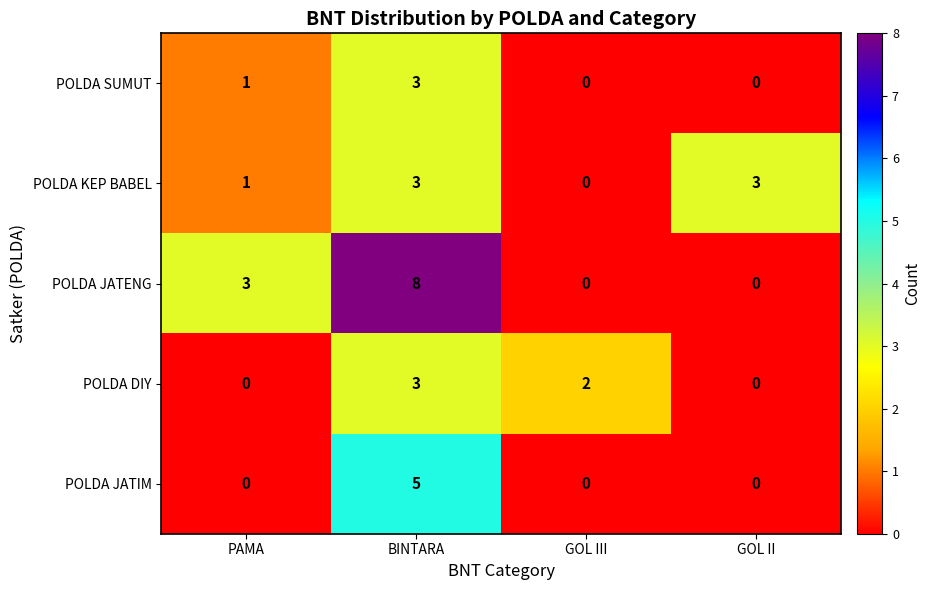

What is the difference between the highest and lowest values at GOL II?

3